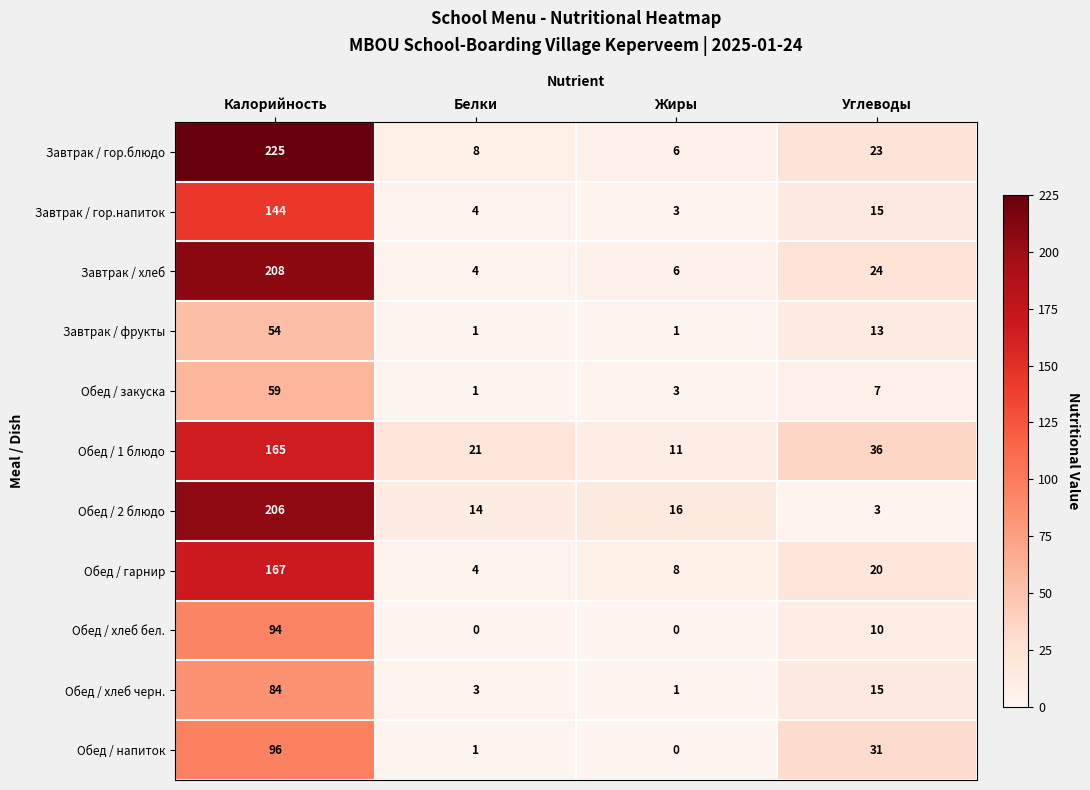

At which label does Завтрак / гор.блюдо first exceed 23?

Калорийность